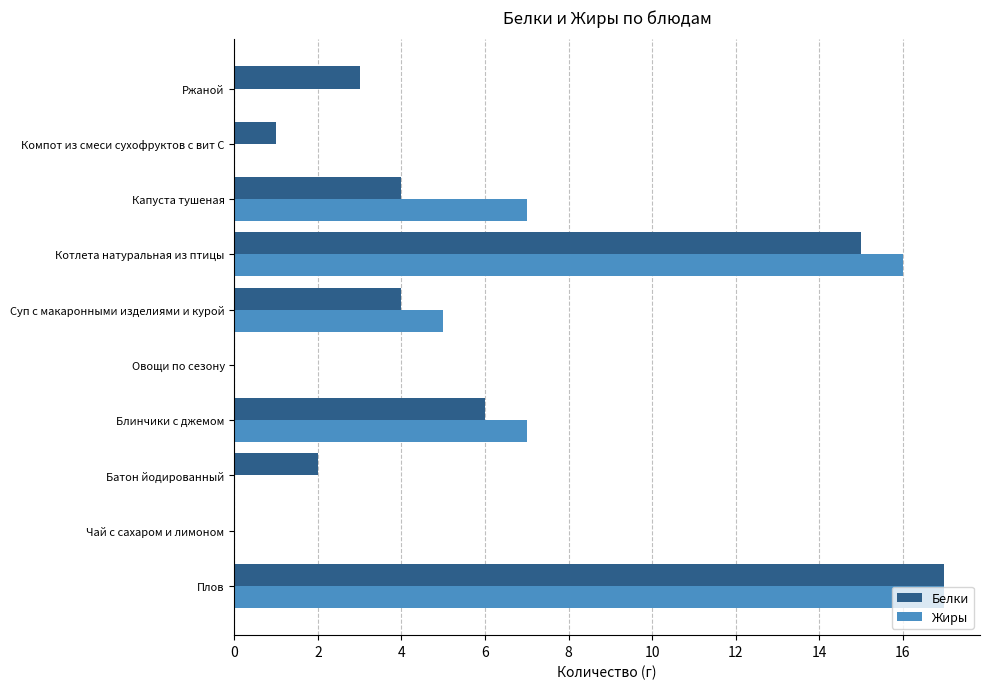

What is the sum of all Жиры values?

52